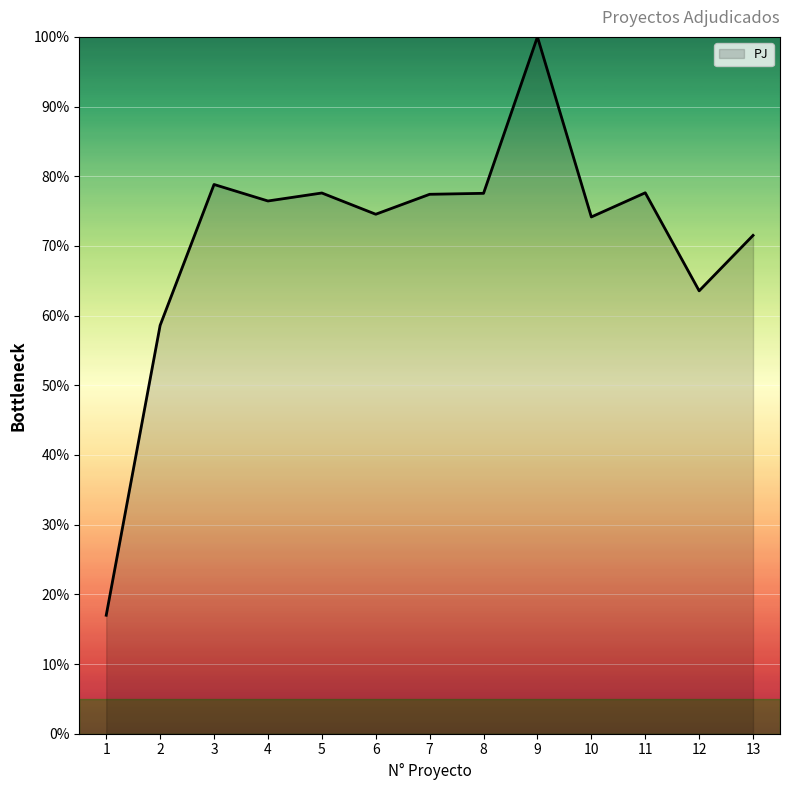

What is the difference between the values at 10 and 8?

3.4